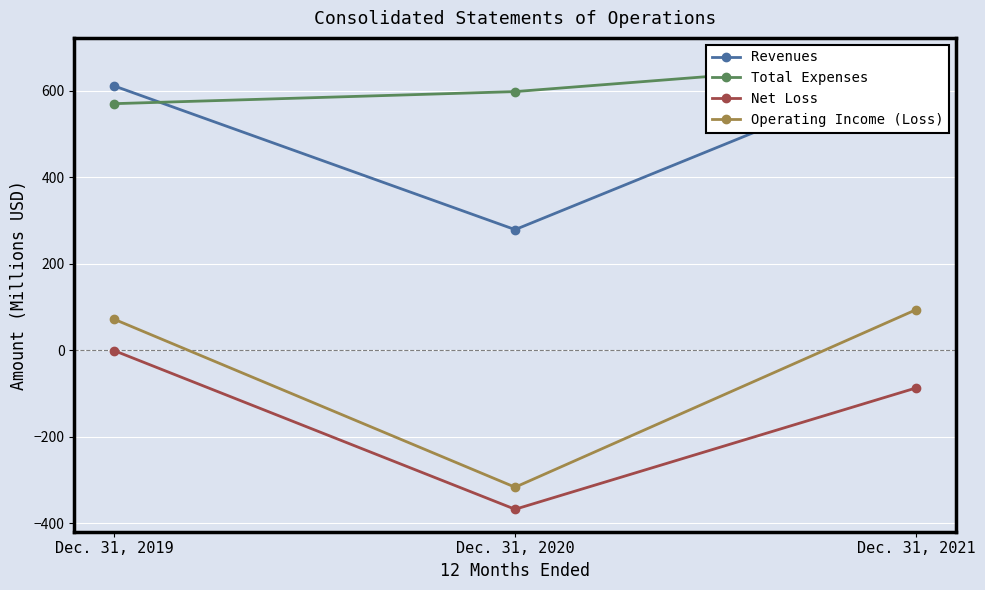

What is the difference between the Total Expenses values at Dec. 31, 2020 and Dec. 31, 2019?

27.9